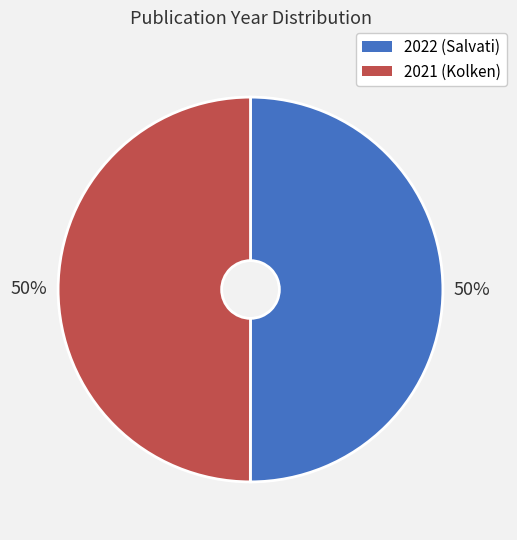

Is it true that 2022 (Salvati) is 50% of the pie?

True